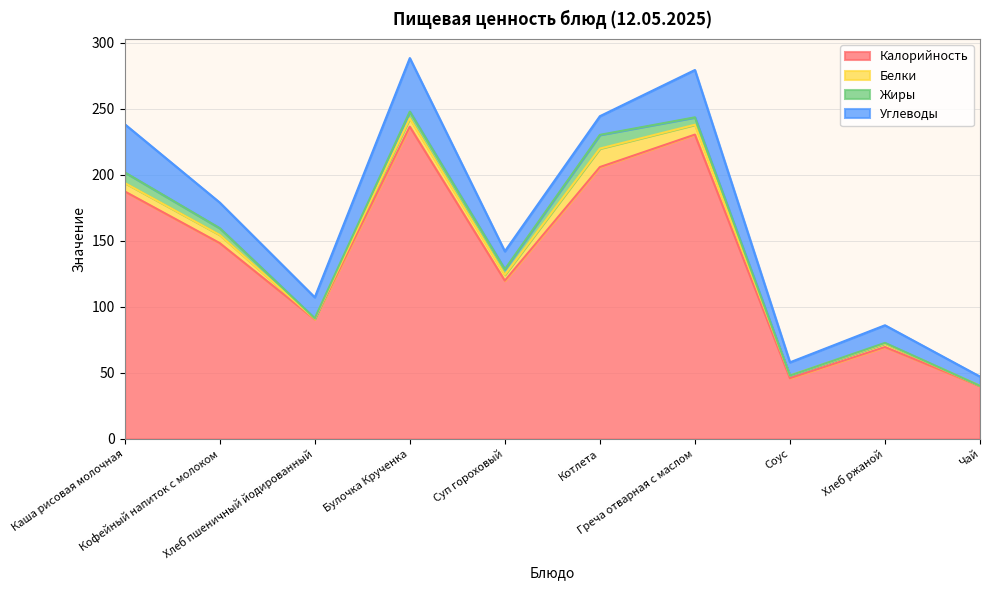

The Углеводы series shows 35.8 at Греча отварная с маслом. True or false?

True